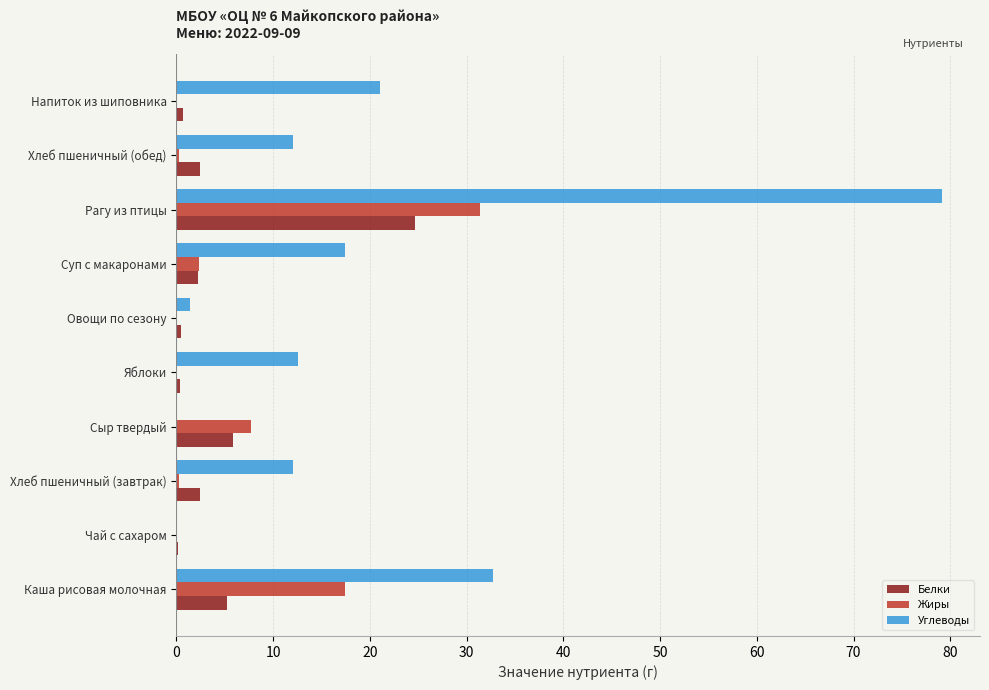

Count the number of categories in the chart.

10